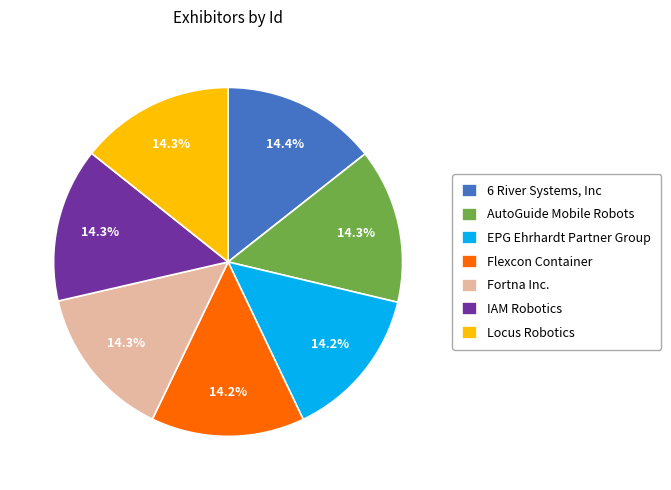

Is it true that Fortna Inc. is 24% of the pie?

False